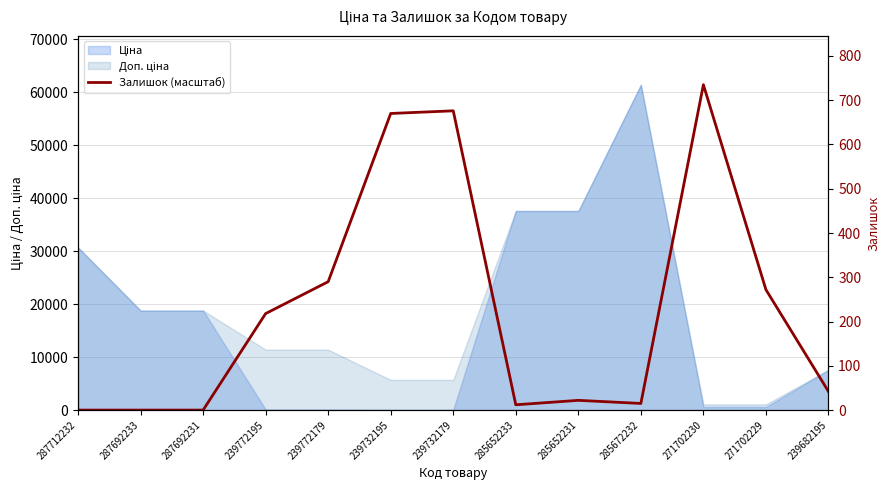

Which label corresponds to the largest value in the chart?

271702230